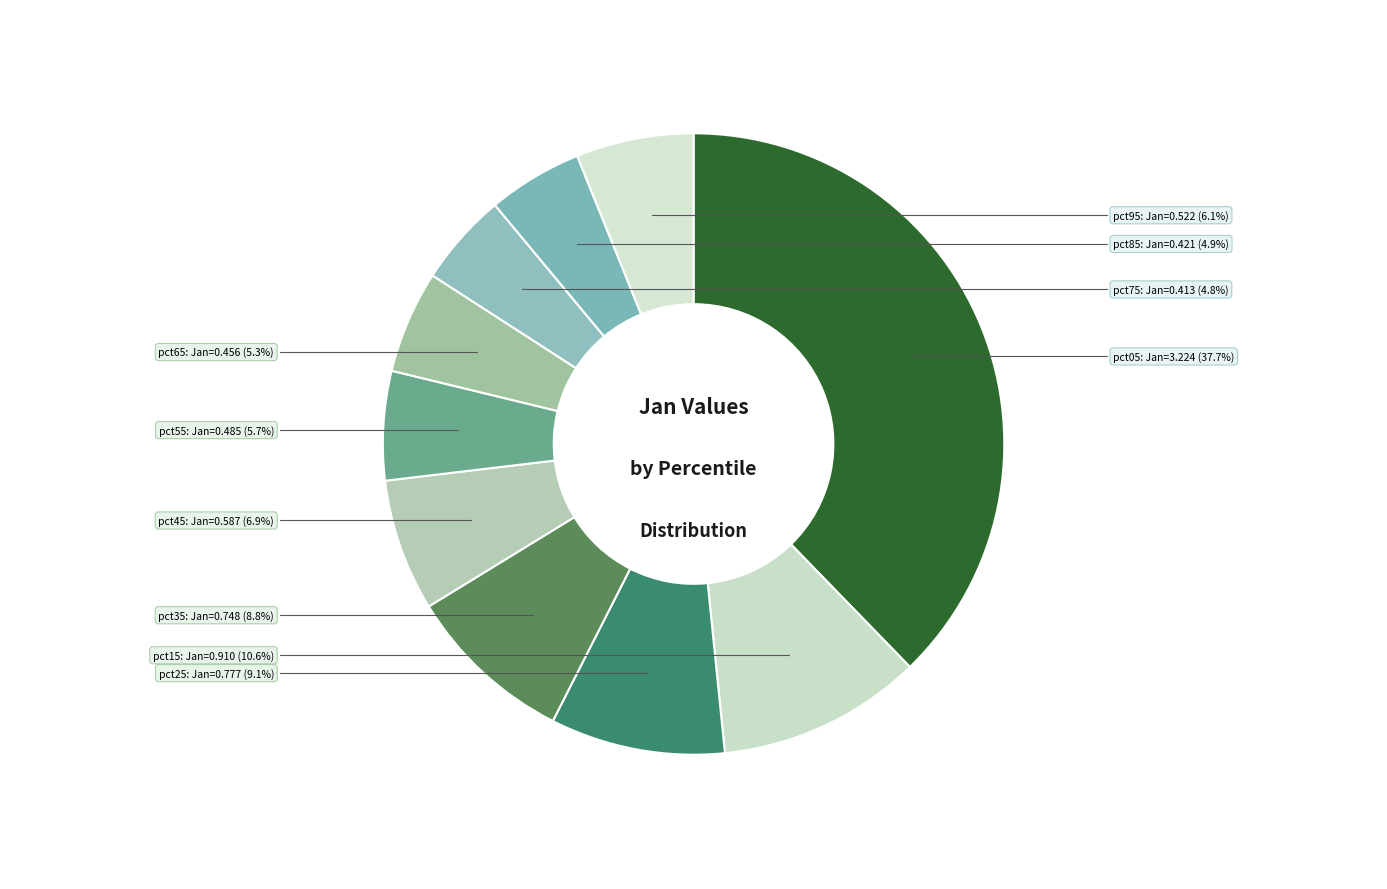

Rank the categories by value from lowest to highest.

pct75, pct85, pct65, pct55, pct95, pct45, pct35, pct25, pct15, pct05